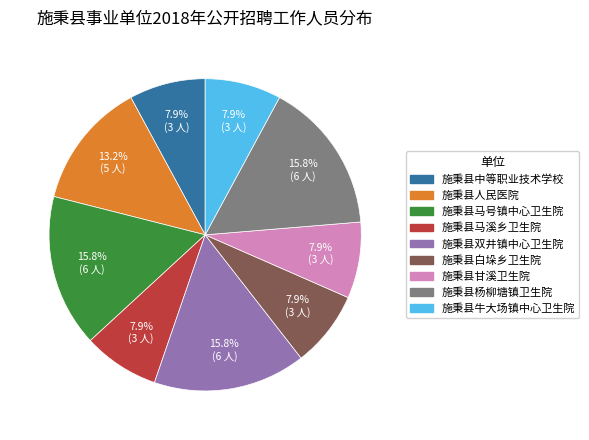

Is there any slice that represents more than half of the pie?

No